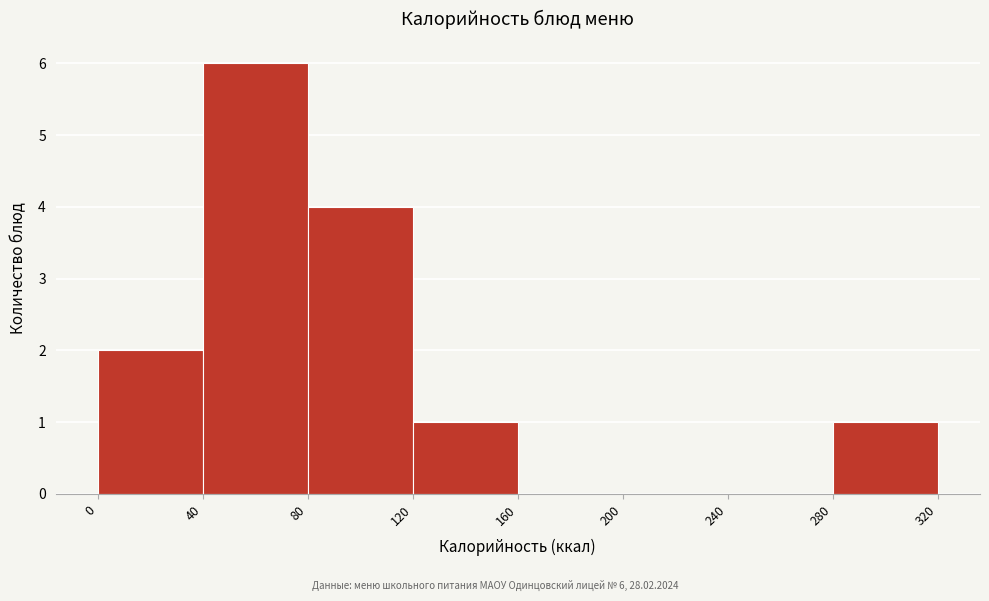

Over which range of the x-axis is the bar tallest?

40 to 80